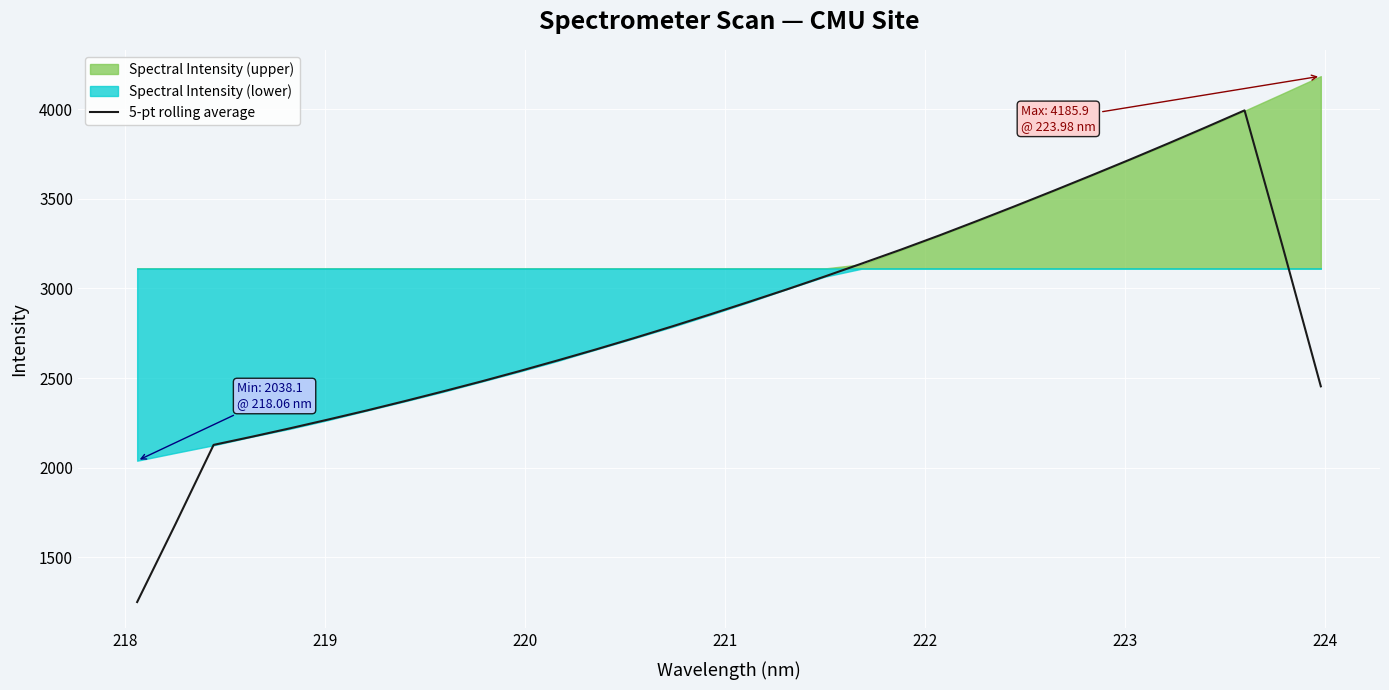

What is the minimum value for 5-pt rolling average?

1248.8